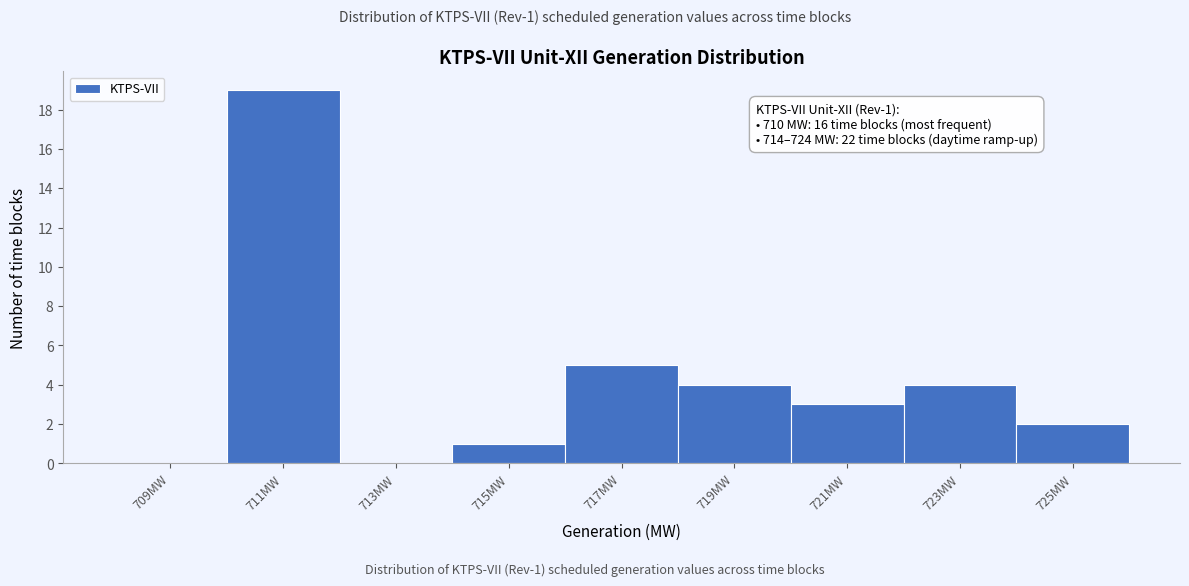

Over which range of the x-axis is the bar tallest?

710 to 712